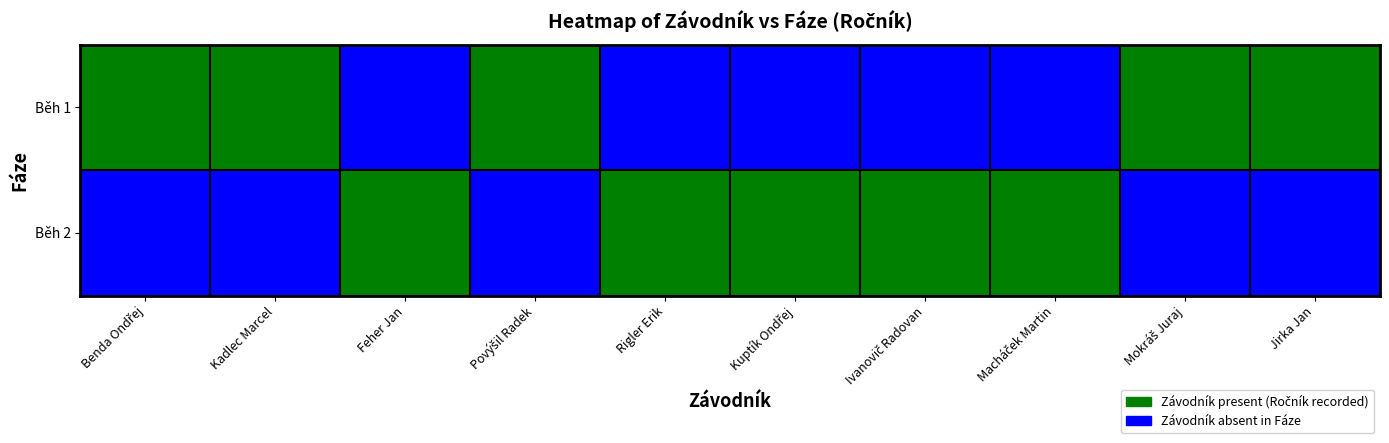

Which category has the lowest value across all series?

Feher Jan